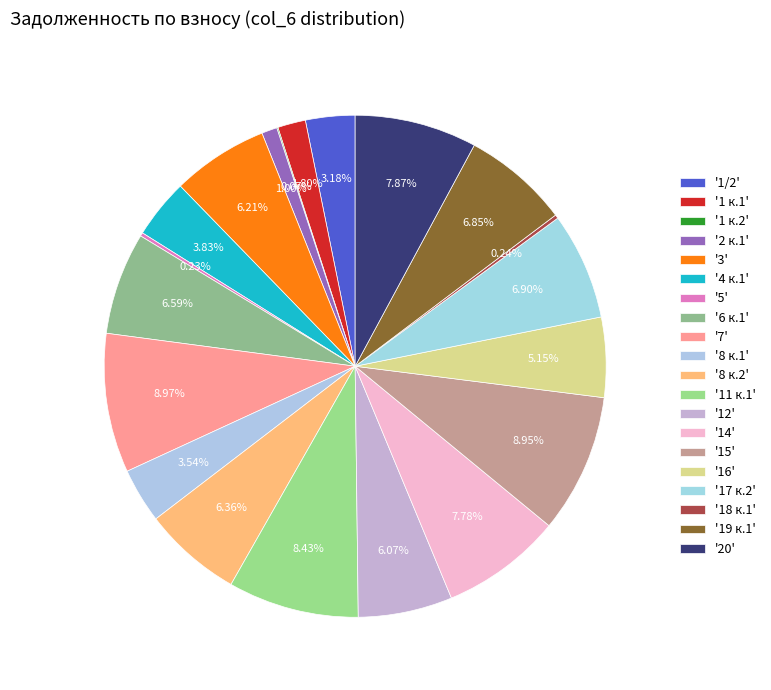

Which category has the biggest portion of the pie?

7